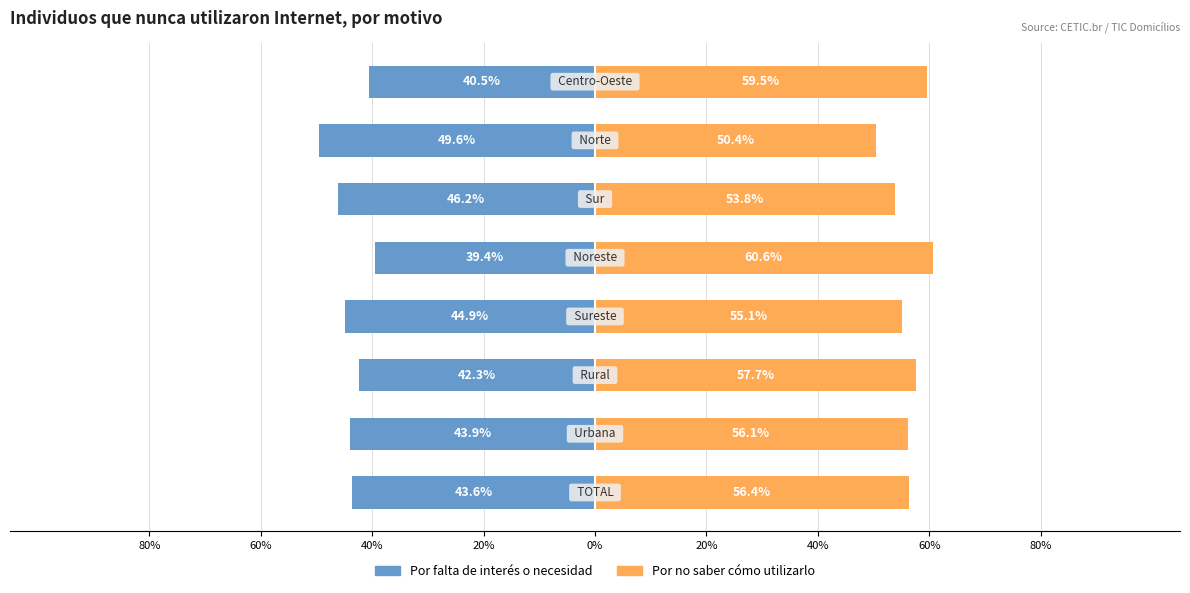

Reading left to right, list all the values displayed in this chart.

Por falta de interés o necesidad: 80%=-43.6	60%=-43.9	40%=-42.3	20%=-44.9	0%=-39.4	20%=-46.2	40%=-49.6	60%=-40.5
Por no saber cómo utilizarlo: 80%=56.4	60%=56.1	40%=57.7	20%=55.1	0%=60.6	20%=53.8	40%=50.4	60%=59.5